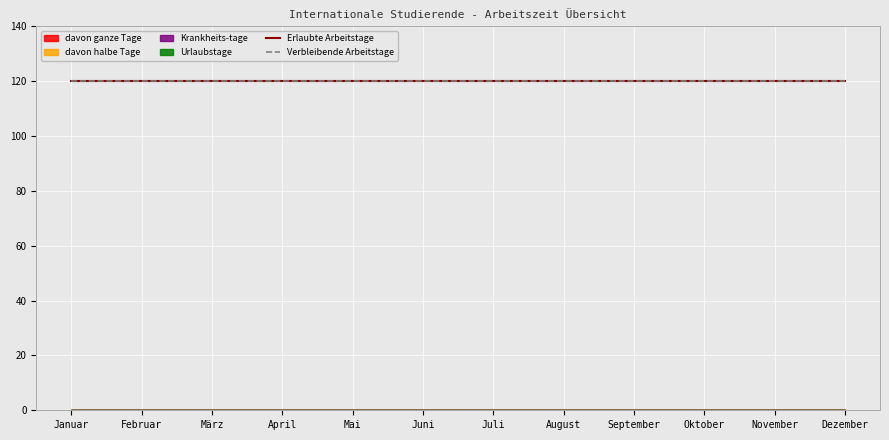

Count the number of categories in the chart.

12